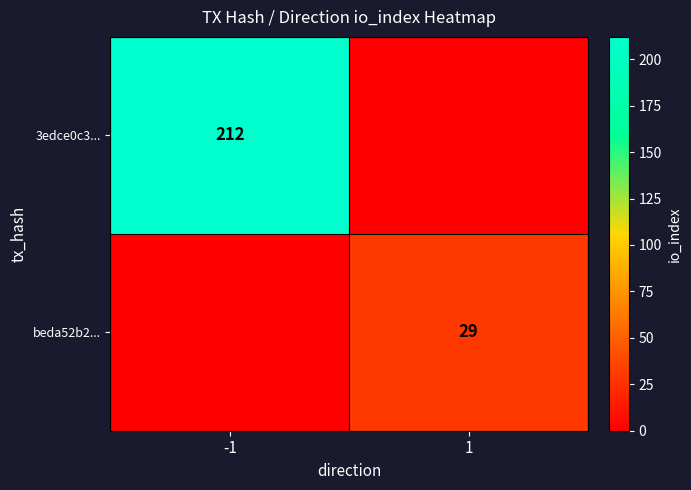

Is it true that 3edce0c3... equals 212 at -1?

True